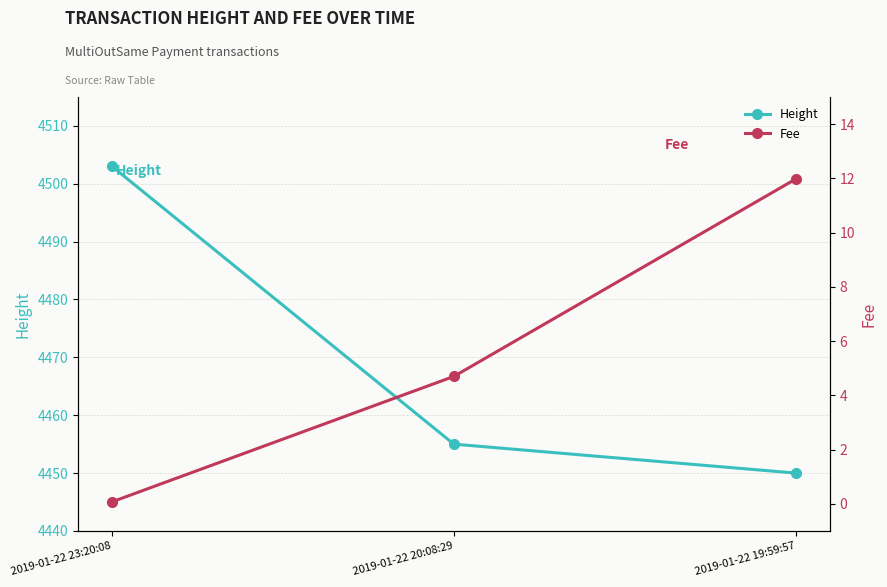

At which category is the sum across all series the highest?

2019-01-22 23:20:08